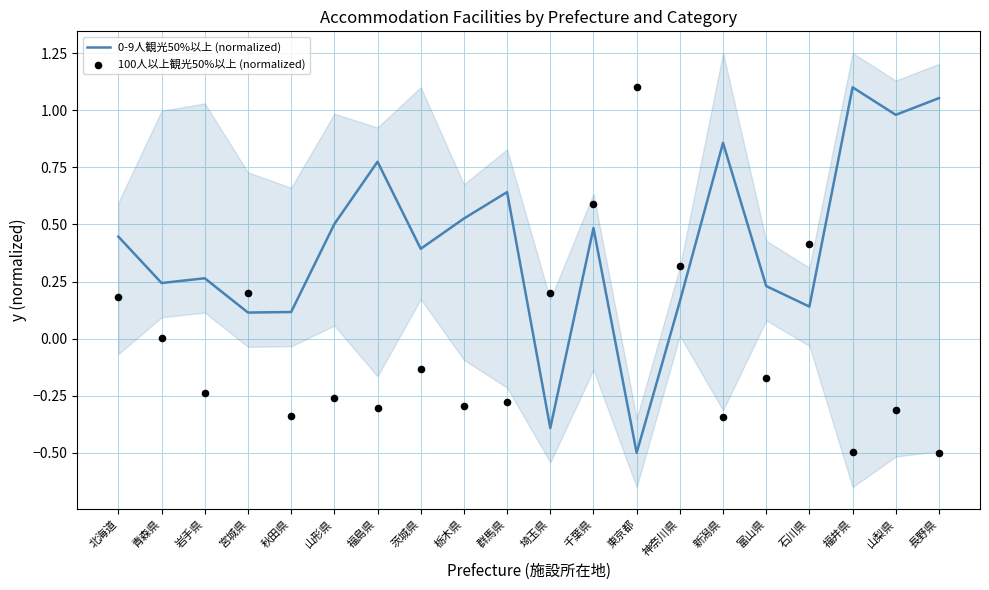

What are all the series names shown in the legend?

0-9人観光50%以上 (normalized), 100人以上観光50%以上 (normalized)